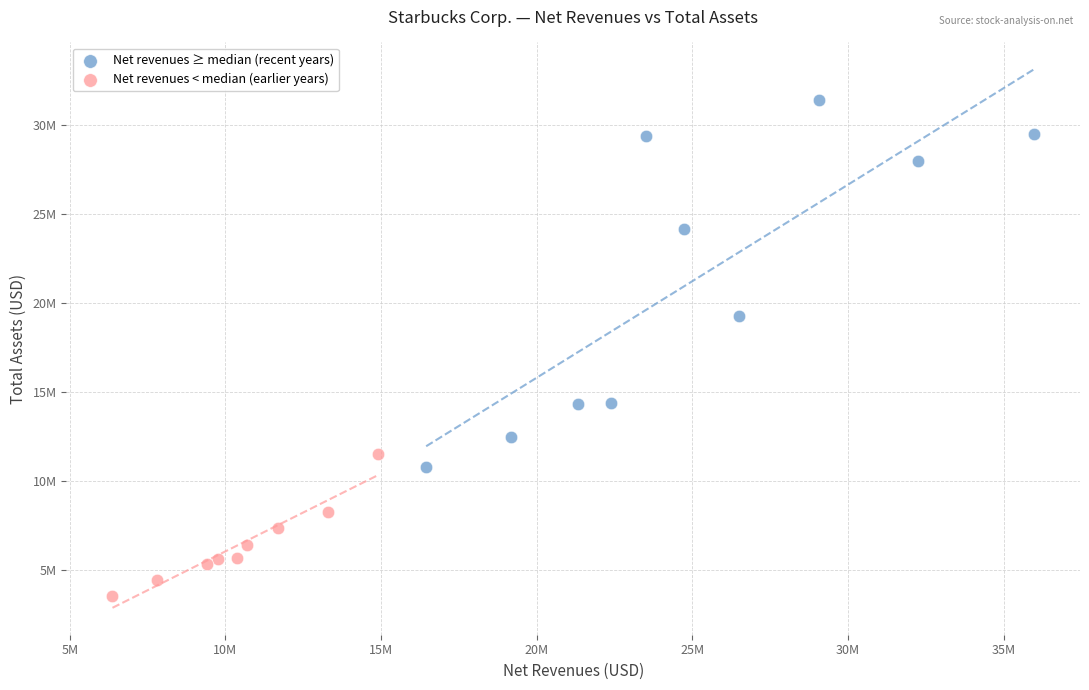

What are all the series names shown in the legend?

Net revenues ≥ median (recent years), Net revenues < median (earlier years)